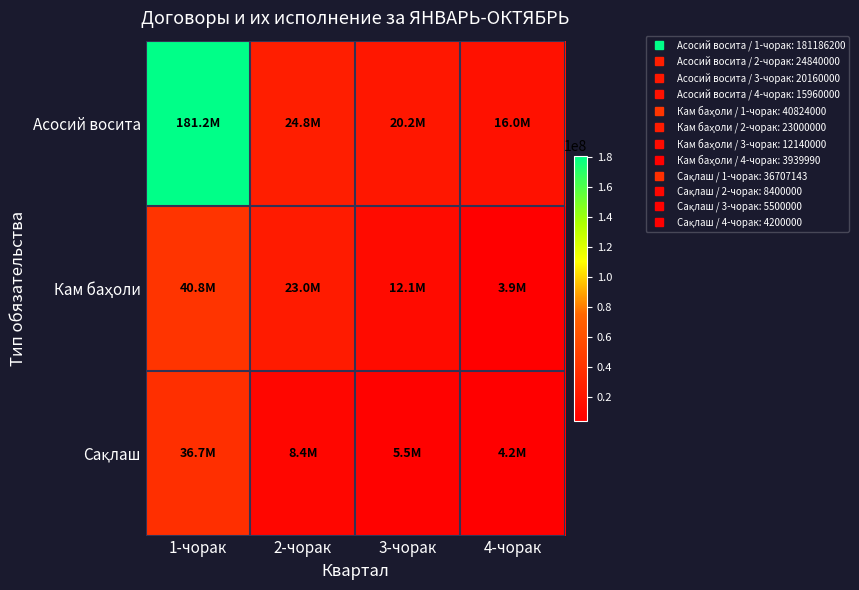

What is the total value across all series at 4-чорак?

24099990